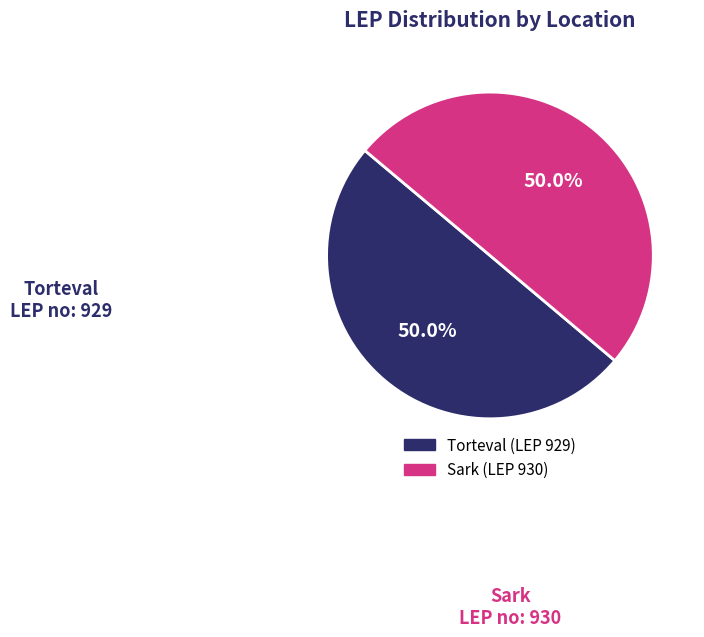

Count the number of slices in the pie.

2